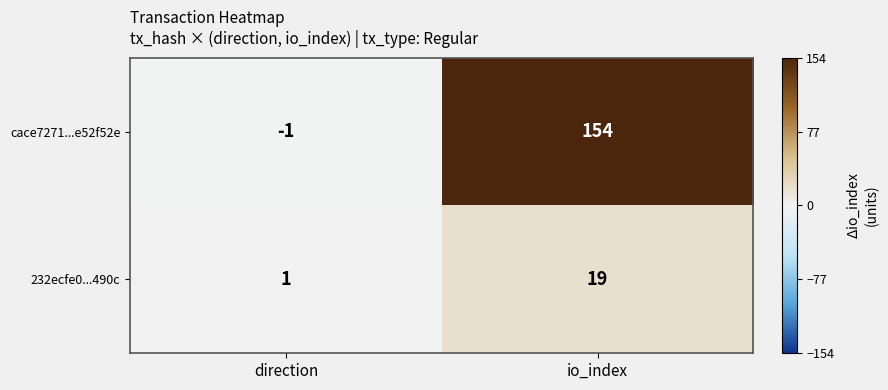

What is the sum of all 232ecfe0...490c values?

20